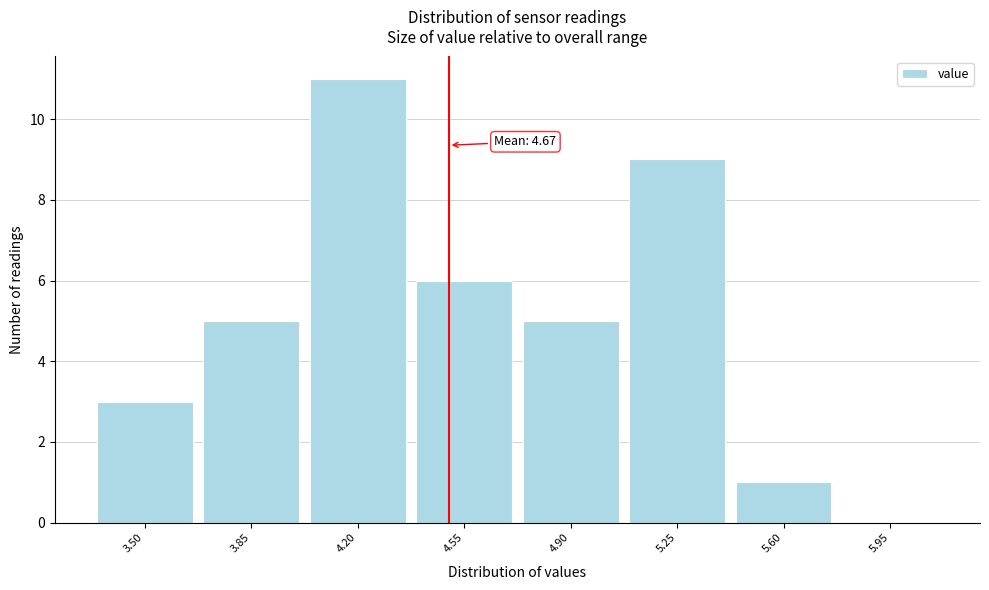

Reading left to right, list all the values displayed in this chart.

3.50=3	3.85=5	4.20=11	4.55=6	4.90=5	5.25=9	5.60=1	5.95=0